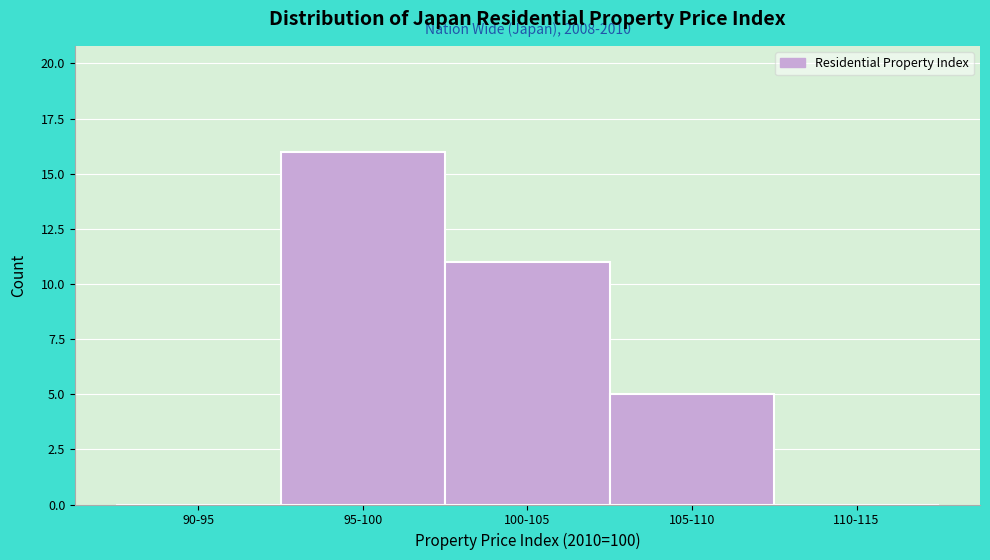

Reading right to left, transcribe all the data shown in this chart.

110-115=0	105-110=5	100-105=11	95-100=16	90-95=0